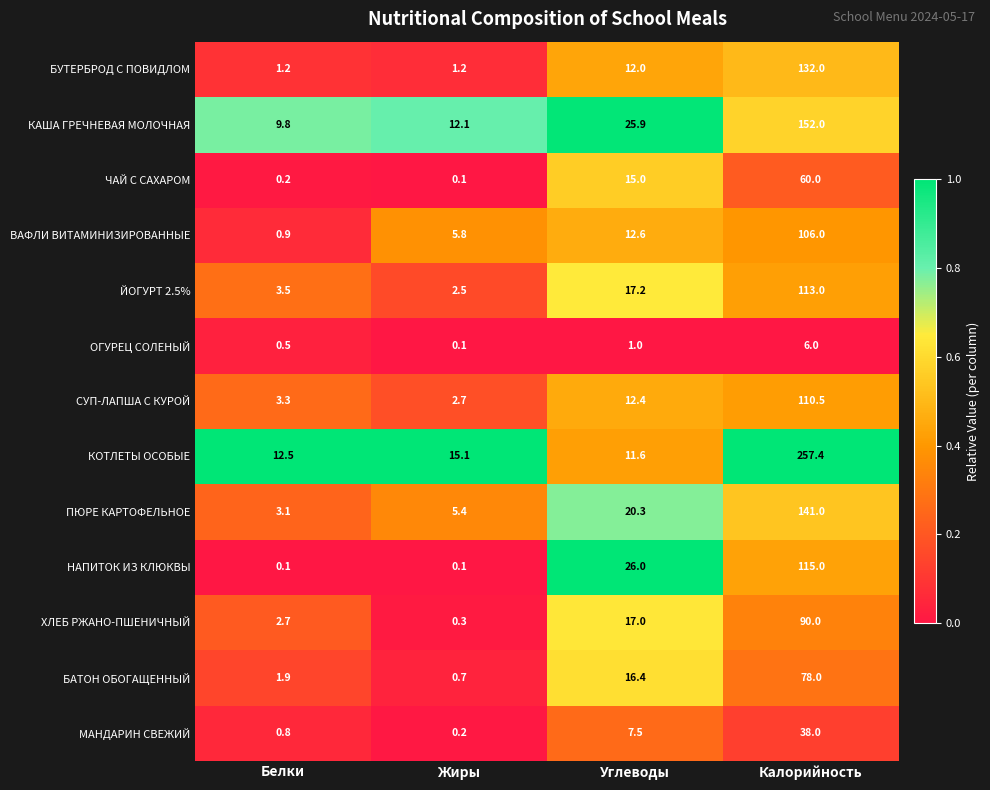

What is the spread (max minus min) of values at Углеводы?

25.0